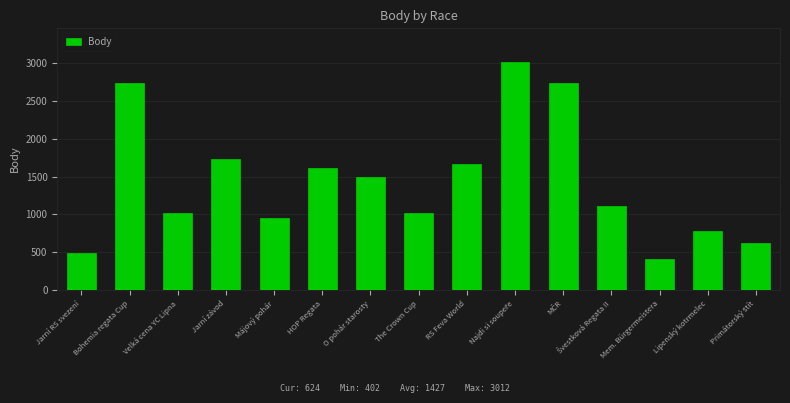

What is the greatest value displayed?

3012